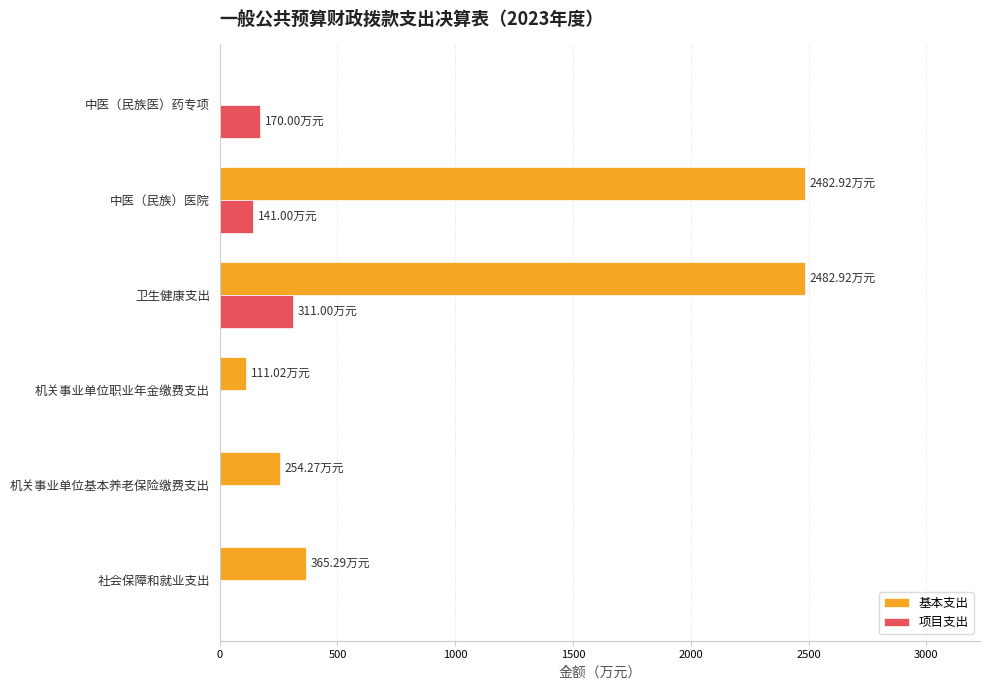

What is the total value across all series at 中医（民族医）药专项?

170.0